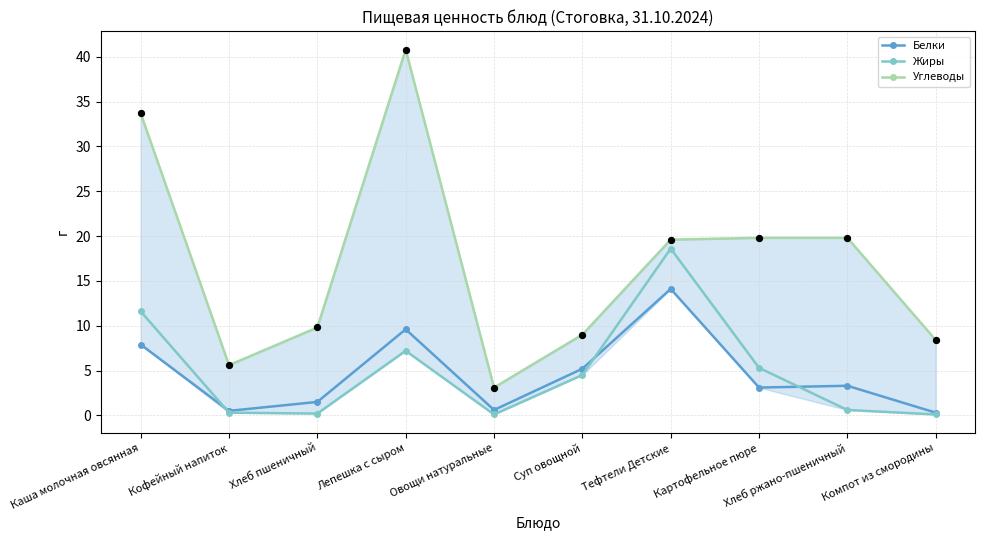

What is the total value across all series at Кофейный напиток?

6.4